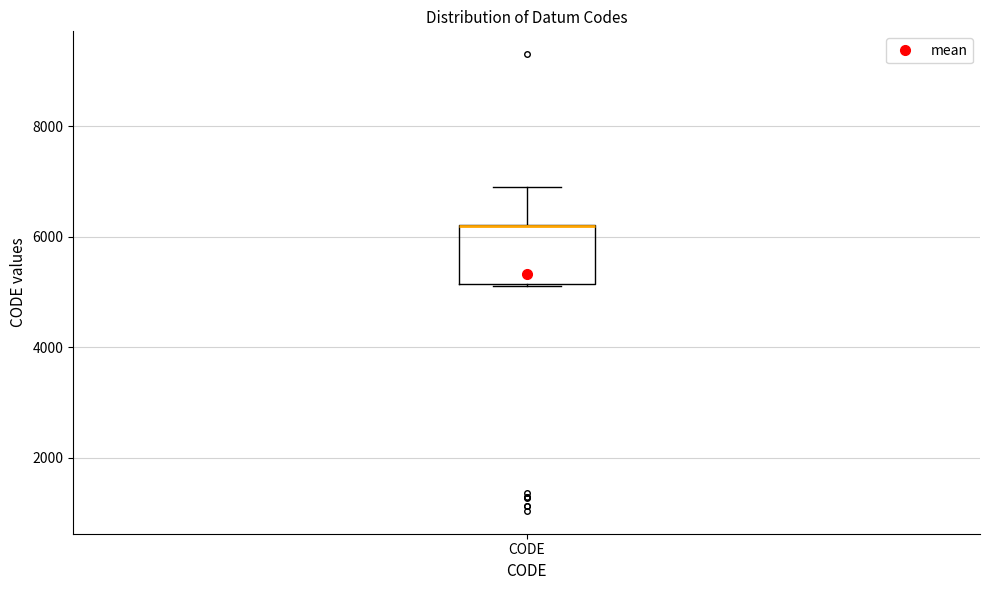

Where is the lower edge of the box for CODE on the y-axis? The values are not printed on the chart, so give them approximately, as read against the axis.

5200